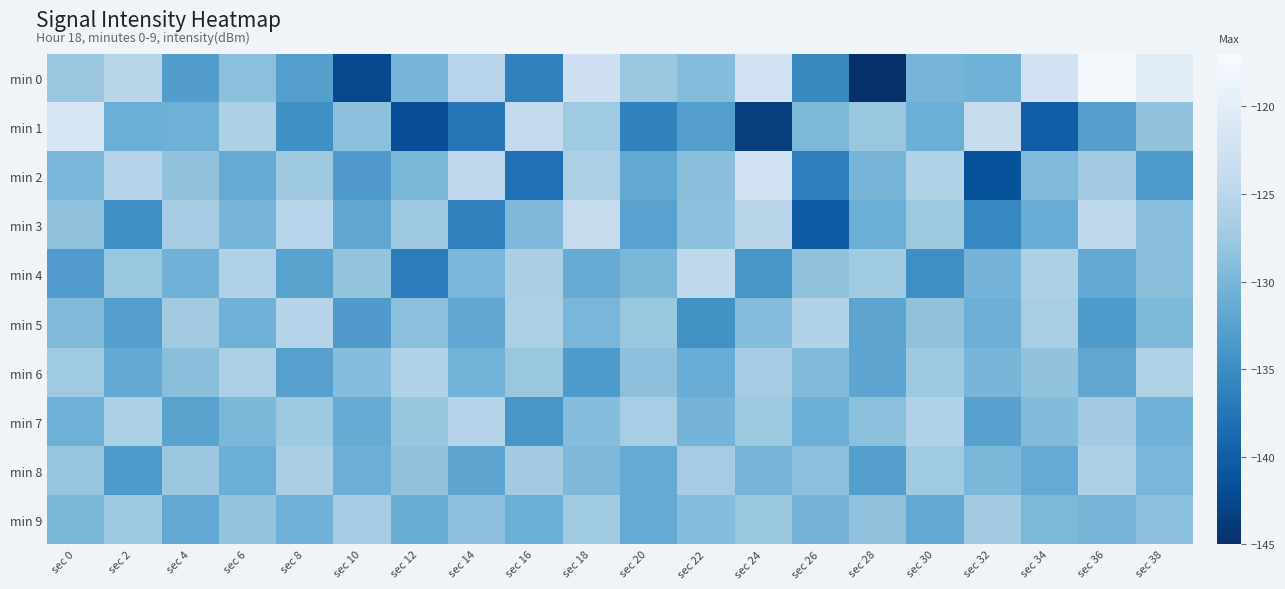

Reading left to right, transcribe all the data shown in this chart.

min 0: sec 0=-127.7	sec 2=-125.1	sec 4=-133.1	sec 6=-128.8	sec 8=-132.9	sec 10=-142.3	sec 12=-130.2	sec 14=-125.3	sec 16=-136.2	sec 18=-122.8	sec 20=-127.7	sec 22=-129.1	sec 24=-122.3	sec 26=-135.4	sec 28=-145.0	sec 30=-130.2	sec 32=-130.6	sec 34=-122.3	sec 36=-117.5	sec 38=-120.2
min 1: sec 0=-121.4	sec 2=-130.9	sec 4=-130.8	sec 6=-126.2	sec 8=-134.7	sec 10=-128.6	sec 12=-141.7	sec 14=-137.5	sec 16=-124.3	sec 18=-127.3	sec 20=-136.1	sec 22=-132.9	sec 24=-143.5	sec 26=-129.7	sec 28=-127.9	sec 30=-130.9	sec 32=-123.9	sec 34=-140.0	sec 36=-132.8	sec 38=-128.3
min 2: sec 0=-130.0	sec 2=-125.5	sec 4=-128.3	sec 6=-131.4	sec 8=-127.6	sec 10=-133.2	sec 12=-129.8	sec 14=-124.7	sec 16=-138.1	sec 18=-126.3	sec 20=-131.7	sec 22=-128.9	sec 24=-122.5	sec 26=-136.4	sec 28=-130.2	sec 30=-125.8	sec 32=-141.3	sec 34=-129.5	sec 36=-127.1	sec 38=-133.6
min 3: sec 0=-128.4	sec 2=-134.7	sec 4=-126.9	sec 6=-130.1	sec 8=-125.3	sec 10=-131.8	sec 12=-127.4	sec 14=-136.2	sec 16=-129.6	sec 18=-123.8	sec 20=-132.5	sec 22=-128.7	sec 24=-125.1	sec 26=-140.3	sec 28=-130.9	sec 30=-127.5	sec 32=-135.6	sec 34=-131.2	sec 36=-124.4	sec 38=-129.0
min 4: sec 0=-133.1	sec 2=-127.8	sec 4=-130.5	sec 6=-125.9	sec 8=-132.4	sec 10=-128.2	sec 12=-136.7	sec 14=-130.0	sec 16=-126.5	sec 18=-131.3	sec 20=-129.8	sec 22=-124.6	sec 24=-133.9	sec 26=-128.5	sec 28=-127.2	sec 30=-134.8	sec 32=-130.3	sec 34=-126.1	sec 36=-131.6	sec 38=-128.9
min 5: sec 0=-129.5	sec 2=-132.8	sec 4=-127.1	sec 6=-130.6	sec 8=-125.4	sec 10=-133.2	sec 12=-128.7	sec 14=-131.9	sec 16=-126.3	sec 18=-130.0	sec 20=-127.8	sec 22=-134.5	sec 24=-129.2	sec 26=-125.7	sec 28=-132.1	sec 30=-128.4	sec 32=-130.8	sec 34=-126.6	sec 36=-133.3	sec 38=-129.7
min 6: sec 0=-127.3	sec 2=-131.6	sec 4=-128.9	sec 6=-126.4	sec 8=-132.7	sec 10=-129.1	sec 12=-125.8	sec 14=-130.4	sec 16=-127.9	sec 18=-133.5	sec 20=-128.6	sec 22=-131.2	sec 24=-126.8	sec 26=-129.4	sec 28=-132.0	sec 30=-127.5	sec 32=-130.1	sec 34=-128.3	sec 36=-131.8	sec 38=-126.0
min 7: sec 0=-130.7	sec 2=-126.2	sec 4=-132.4	sec 6=-129.8	sec 8=-127.6	sec 10=-131.3	sec 12=-128.0	sec 14=-125.5	sec 16=-133.9	sec 18=-129.1	sec 20=-126.7	sec 22=-130.3	sec 24=-127.4	sec 26=-131.0	sec 28=-128.8	sec 30=-125.9	sec 32=-132.6	sec 34=-129.3	sec 36=-127.1	sec 38=-130.5
min 8: sec 0=-128.1	sec 2=-133.4	sec 4=-127.7	sec 6=-131.0	sec 8=-126.5	sec 10=-130.8	sec 12=-128.4	sec 14=-132.1	sec 16=-127.0	sec 18=-129.6	sec 20=-131.4	sec 22=-126.9	sec 24=-130.2	sec 26=-128.7	sec 28=-132.8	sec 30=-127.3	sec 32=-129.9	sec 34=-131.5	sec 36=-126.2	sec 38=-130.0
min 9: sec 0=-129.8	sec 2=-127.4	sec 4=-131.7	sec 6=-128.2	sec 8=-130.5	sec 10=-126.8	sec 12=-131.1	sec 14=-128.6	sec 16=-130.9	sec 18=-127.2	sec 20=-131.4	sec 22=-129.1	sec 24=-127.8	sec 26=-130.3	sec 28=-128.5	sec 30=-131.6	sec 32=-127.0	sec 34=-129.7	sec 36=-130.2	sec 38=-128.8